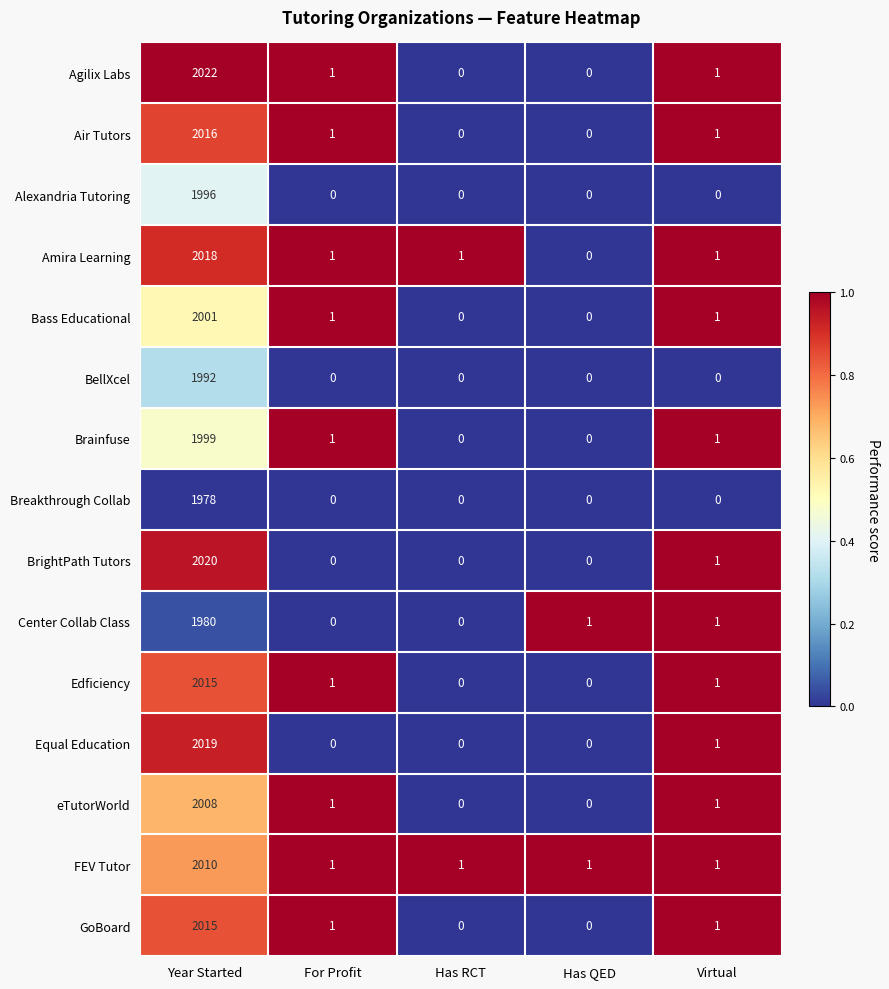

True or false: Equal Education has a value of -722 at For Profit.

False